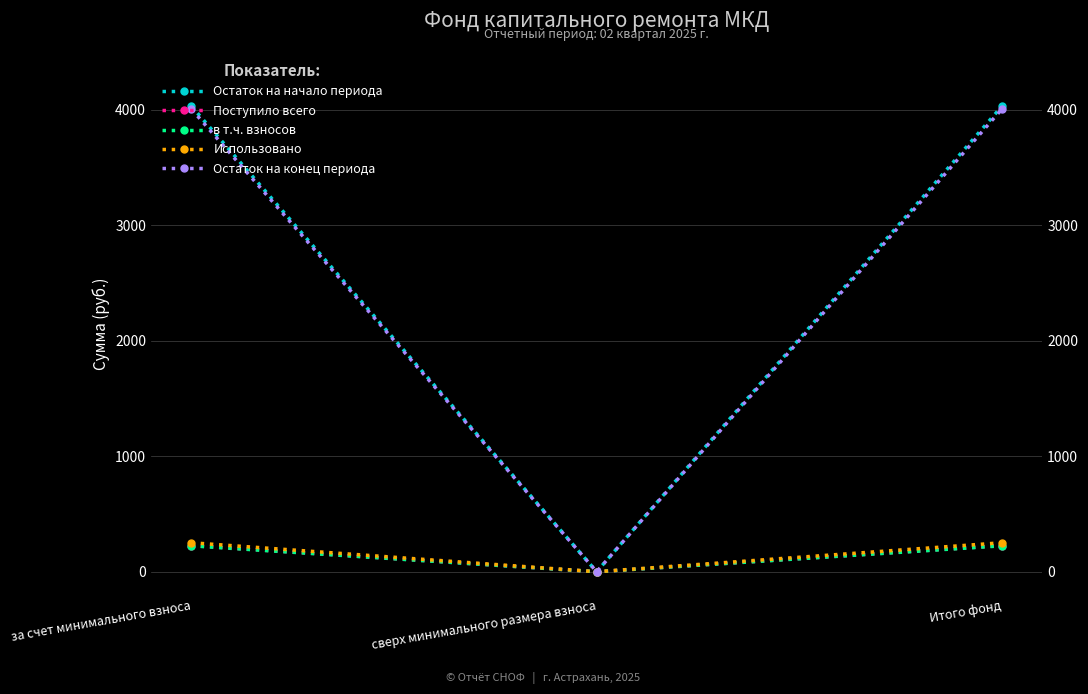

Reading right to left, extract all data points from this chart.

Остаток на начало периода: 4029.9	0.0	4029.9
Поступило всего: 226.5	0.0	226.5
в т.ч. взносов: 224.4	0.0	224.4
Использовано: 251.1	0.0	251.1
Остаток на конец периода: 4005.3	0.0	4005.3